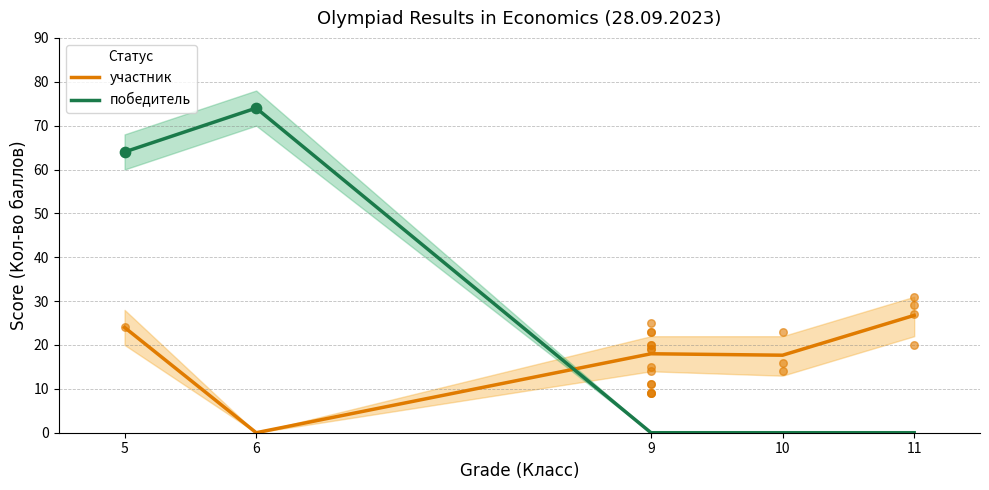

What is the maximum value for победитель?

74.0